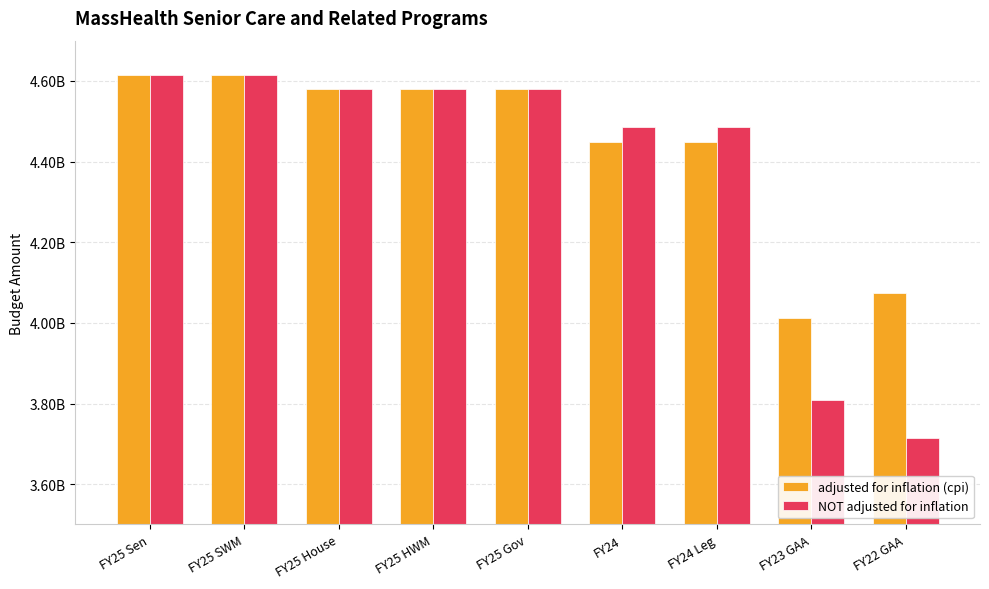

What are all the series names shown in the legend?

adjusted for inflation (cpi), NOT adjusted for inflation